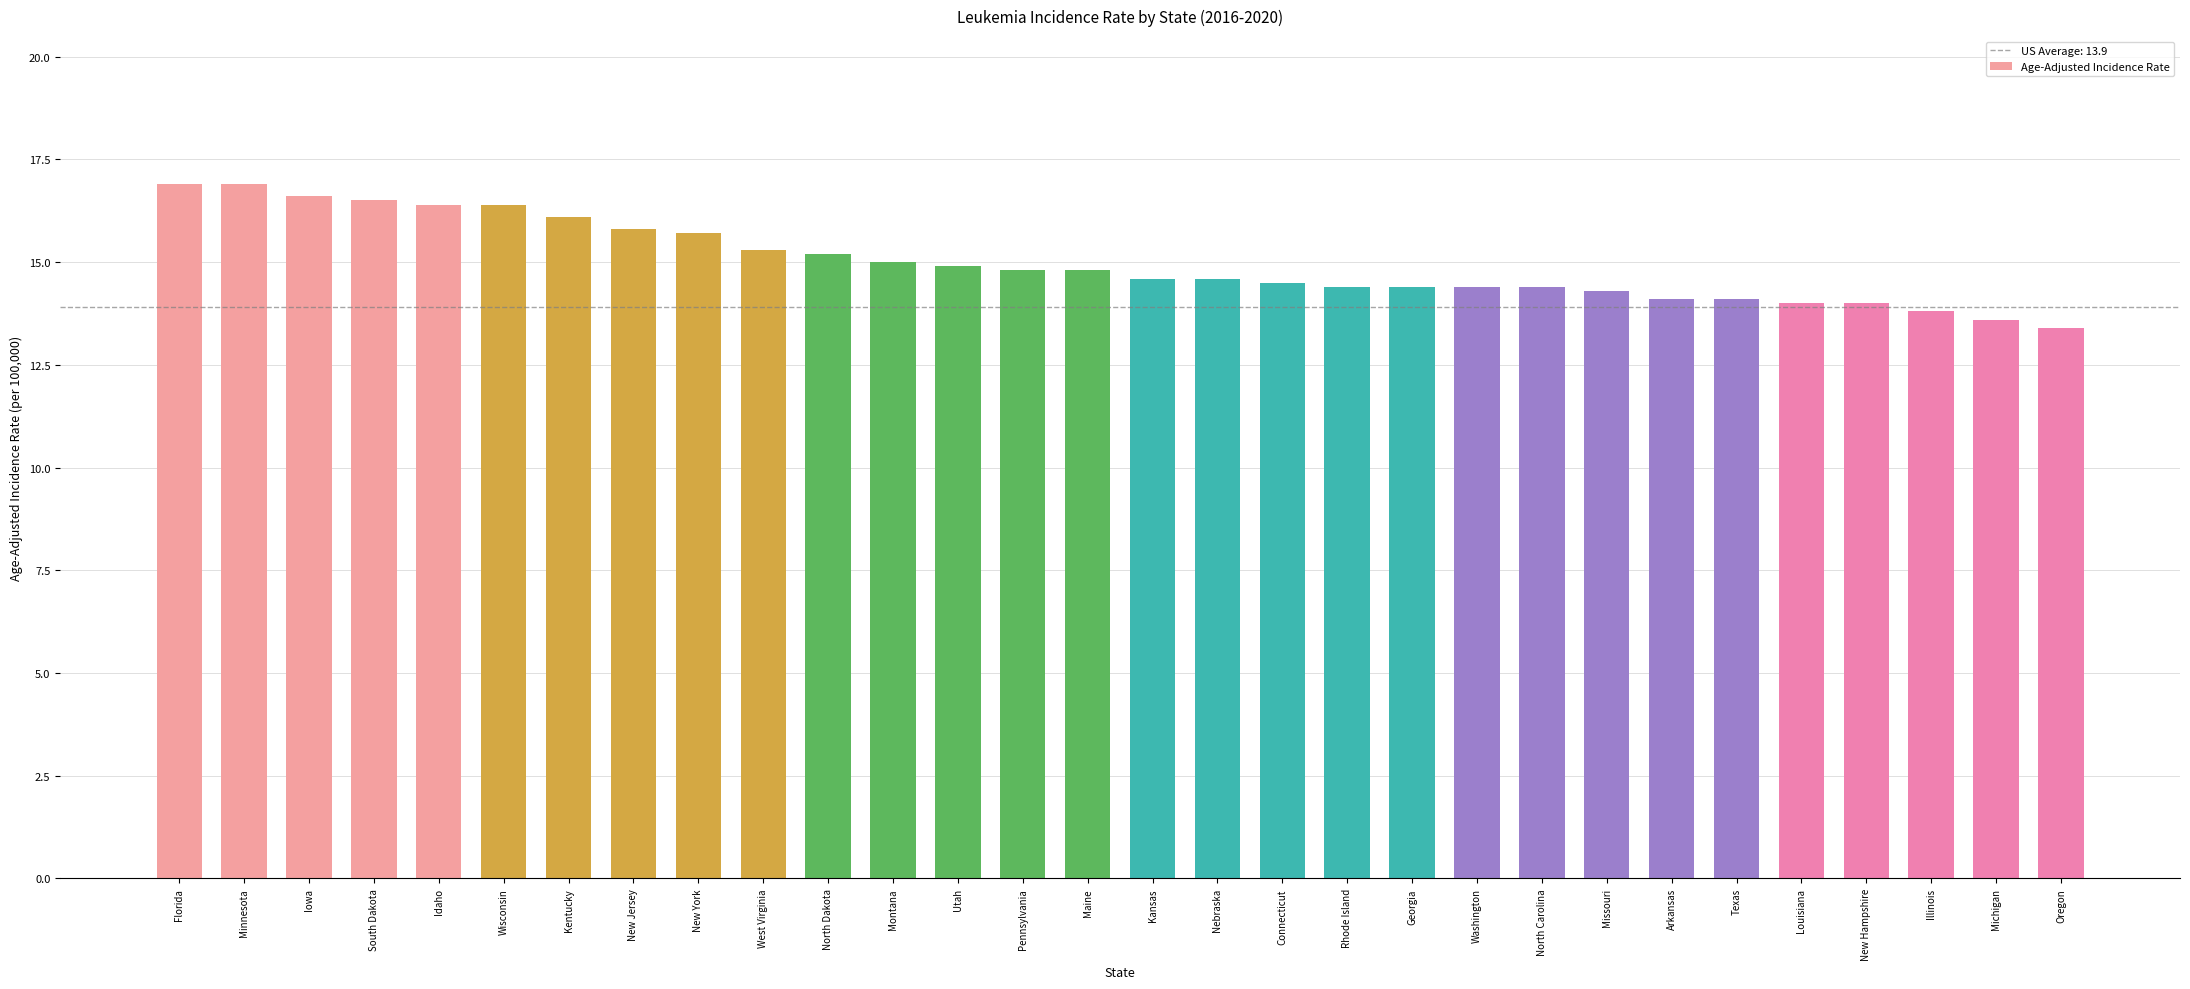

Approximately how many times larger is the value at Georgia compared to North Carolina?

1.0